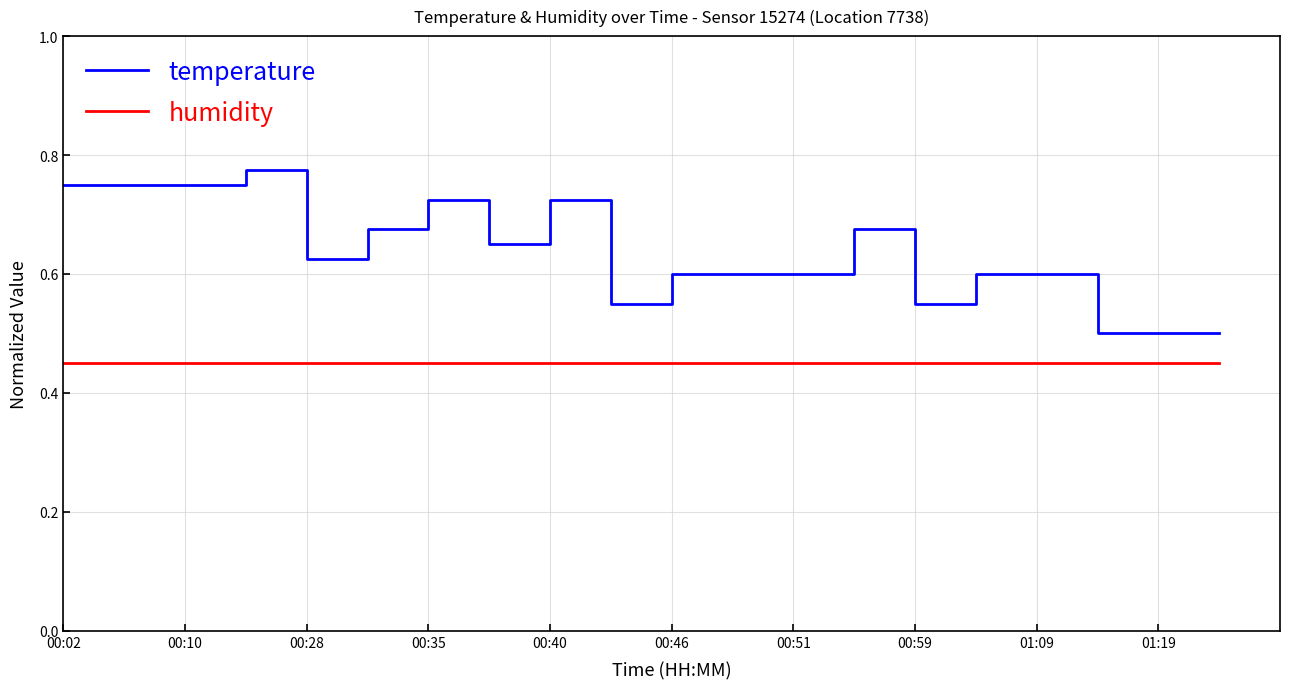

Which series has the widest spread of values?

temperature